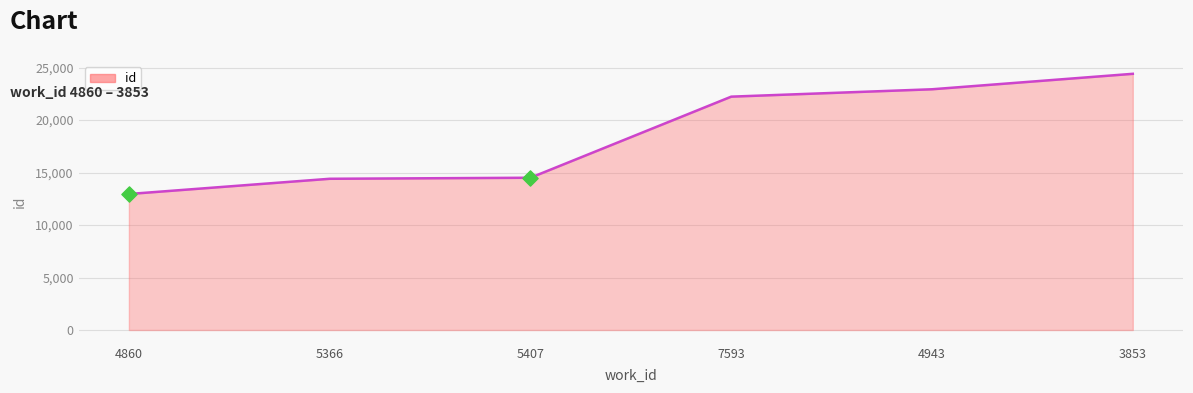

What is the ratio of the value at 7593 to the value at 4860?

1.7